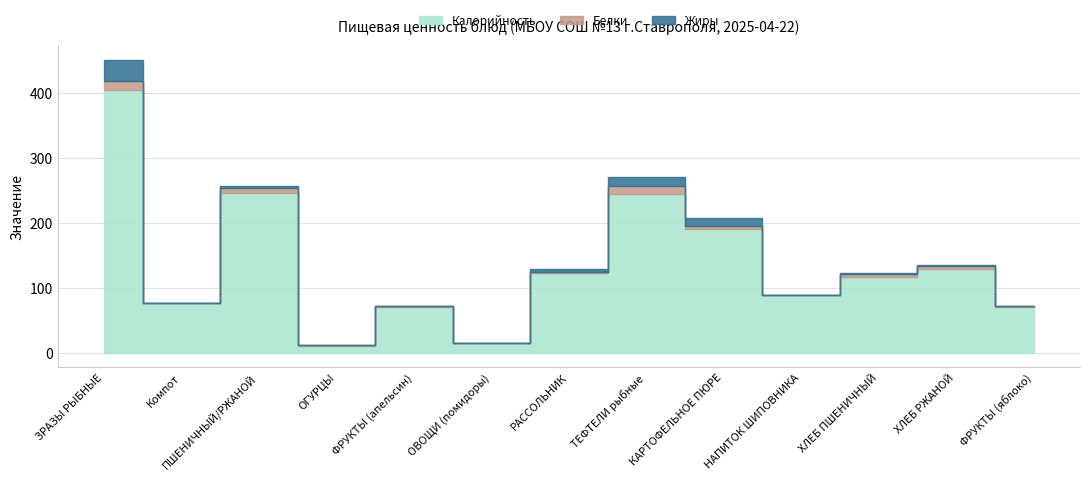

At which category does the chart reach its peak across all series?

ЗРАЗЫ РЫБНЫЕ